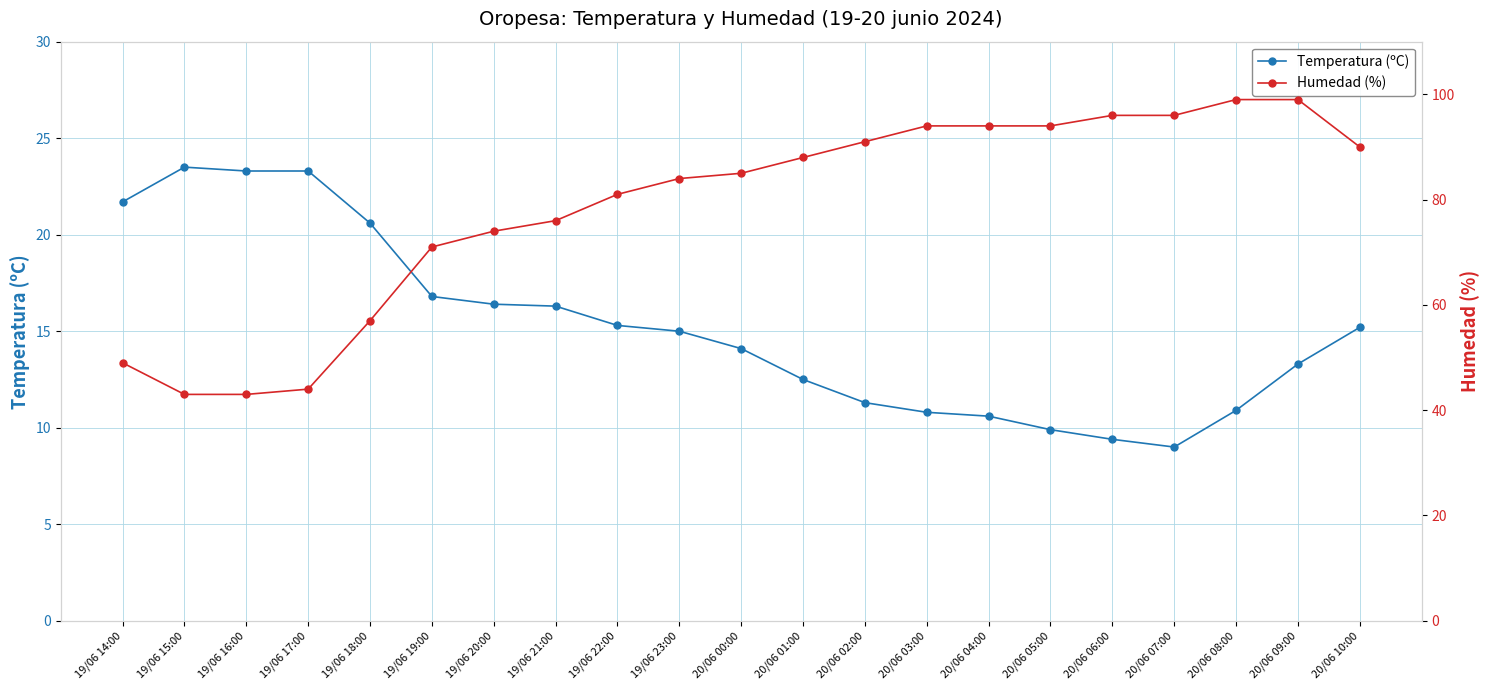

Does the chart have visible grid lines?

Yes